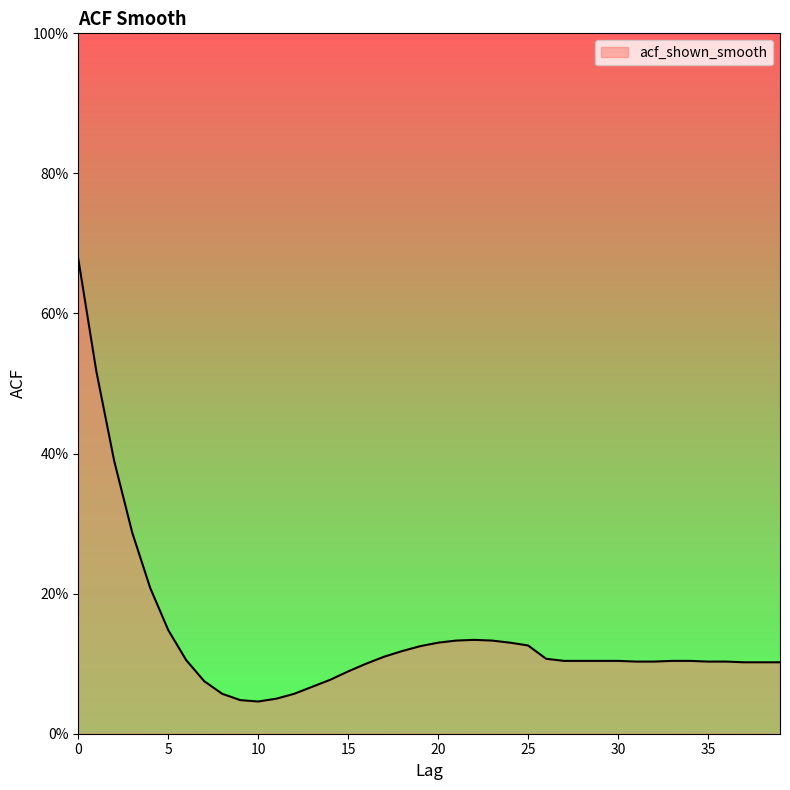

What is the value of the 39th point from the left?

0.1